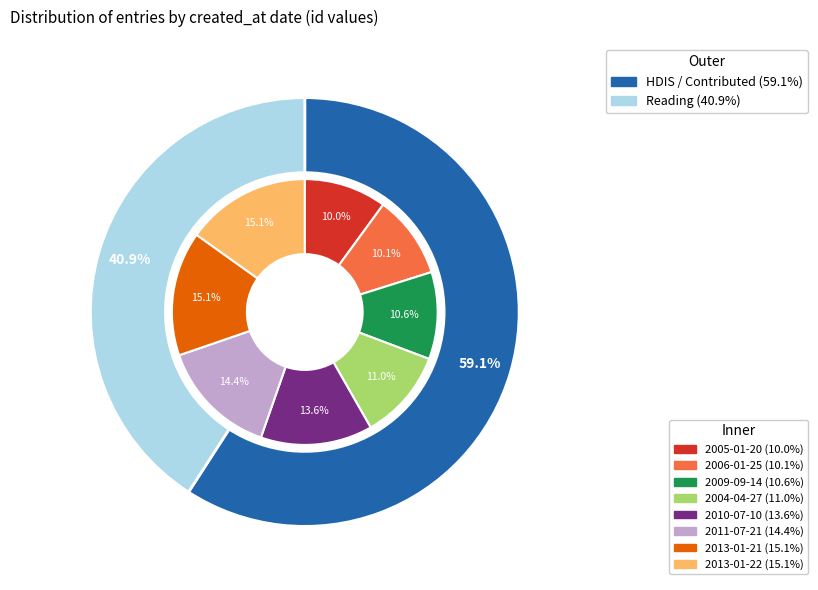

How many slices are in this pie chart?

8